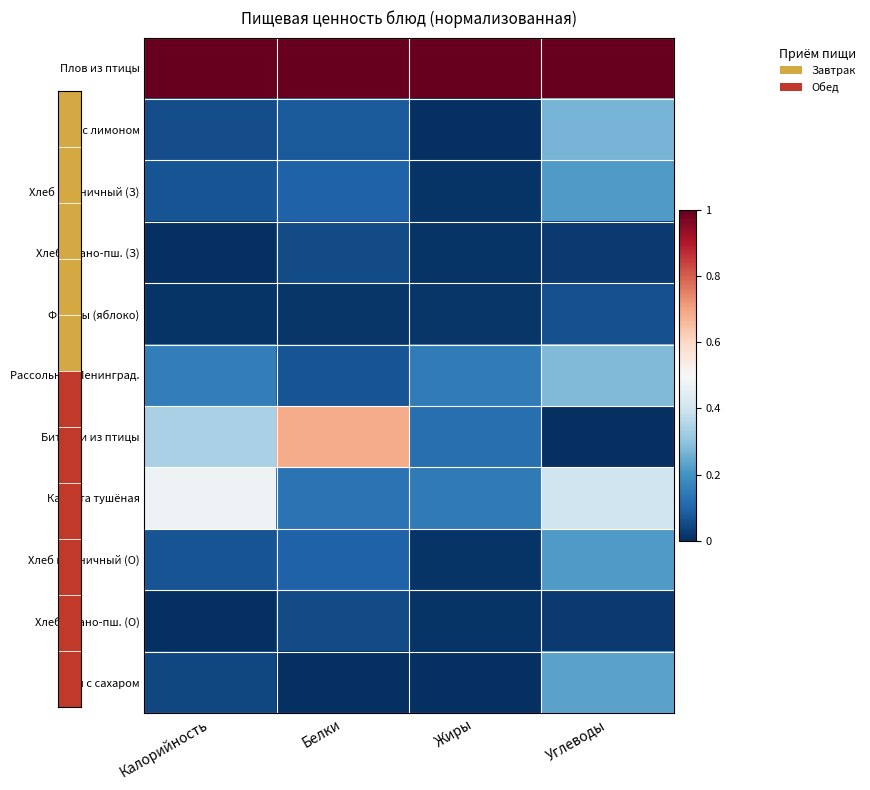

Rank the series at Калорийность from lowest to highest value.

Хлеб ржано-пш. (З), Хлеб ржано-пш. (О), Фрукты (яблоко), Чай с сахаром, Чай с лимоном, Хлеб пшеничный (З), Хлеб пшеничный (О), Рассольник Ленинград., Биточки из птицы, Капуста тушёная, Плов из птицы